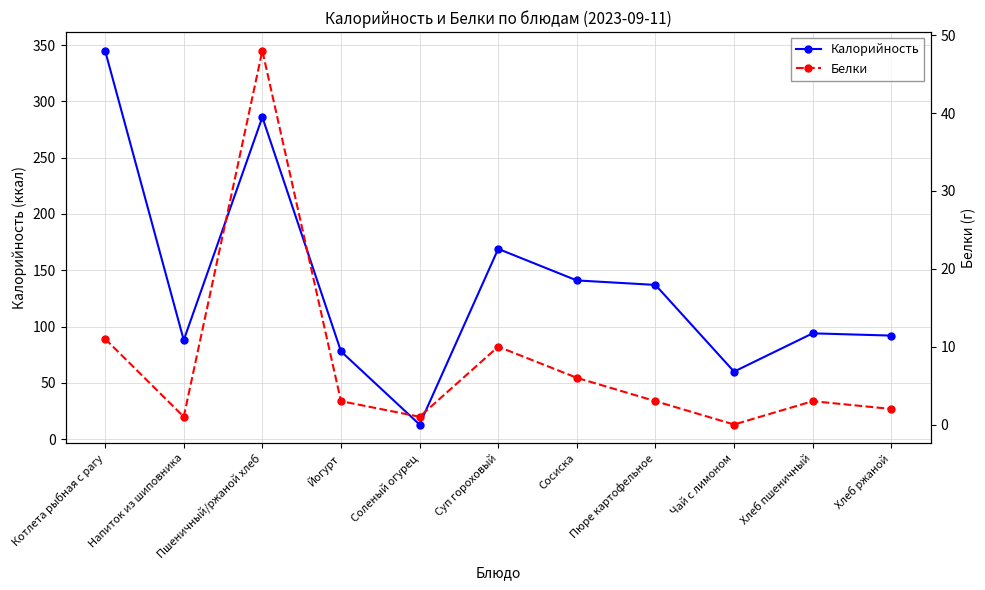

Reading right to left, what are all the values shown in this chart?

Калорийность: Хлеб ржаной=92	Хлеб пшеничный=94	Чай с лимоном=60	Пюре картофельное=137	Сосиска=141	Суп гороховый=169	Соленый огурец=13	Йогурт=78	Пшеничный/ржаной хлеб=286	Напиток из шиповника=88	Котлета рыбная с рагу=345
Белки: Хлеб ржаной=2	Хлеб пшеничный=3	Чай с лимоном=0	Пюре картофельное=3	Сосиска=6	Суп гороховый=10	Соленый огурец=1	Йогурт=3	Пшеничный/ржаной хлеб=48	Напиток из шиповника=1	Котлета рыбная с рагу=11